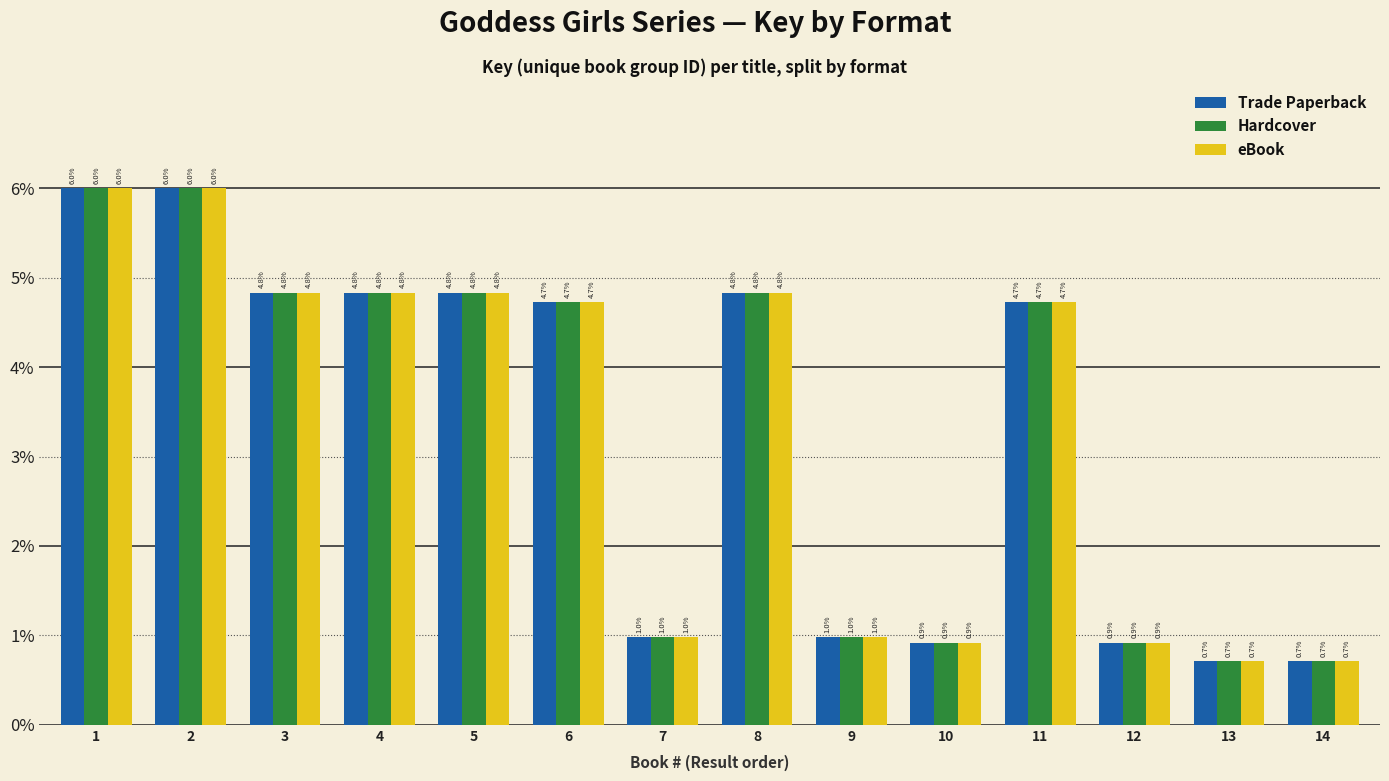

What is the difference between the Hardcover values at 10 and 4?

3.9